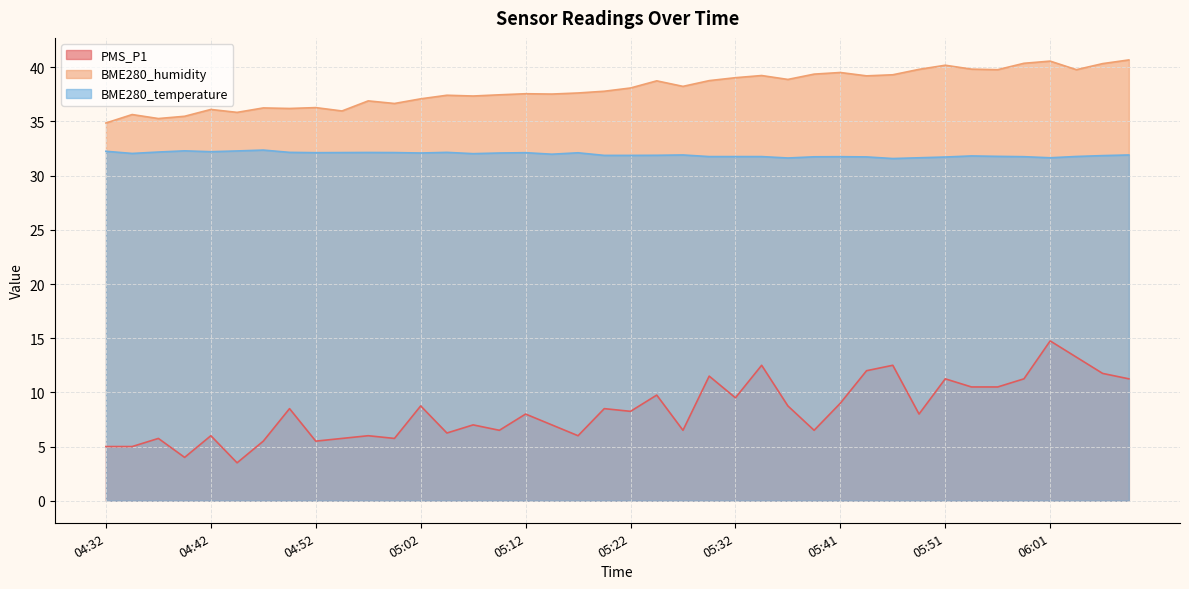

What are all the series names shown in the legend?

PMS_P1, BME280_humidity, BME280_temperature